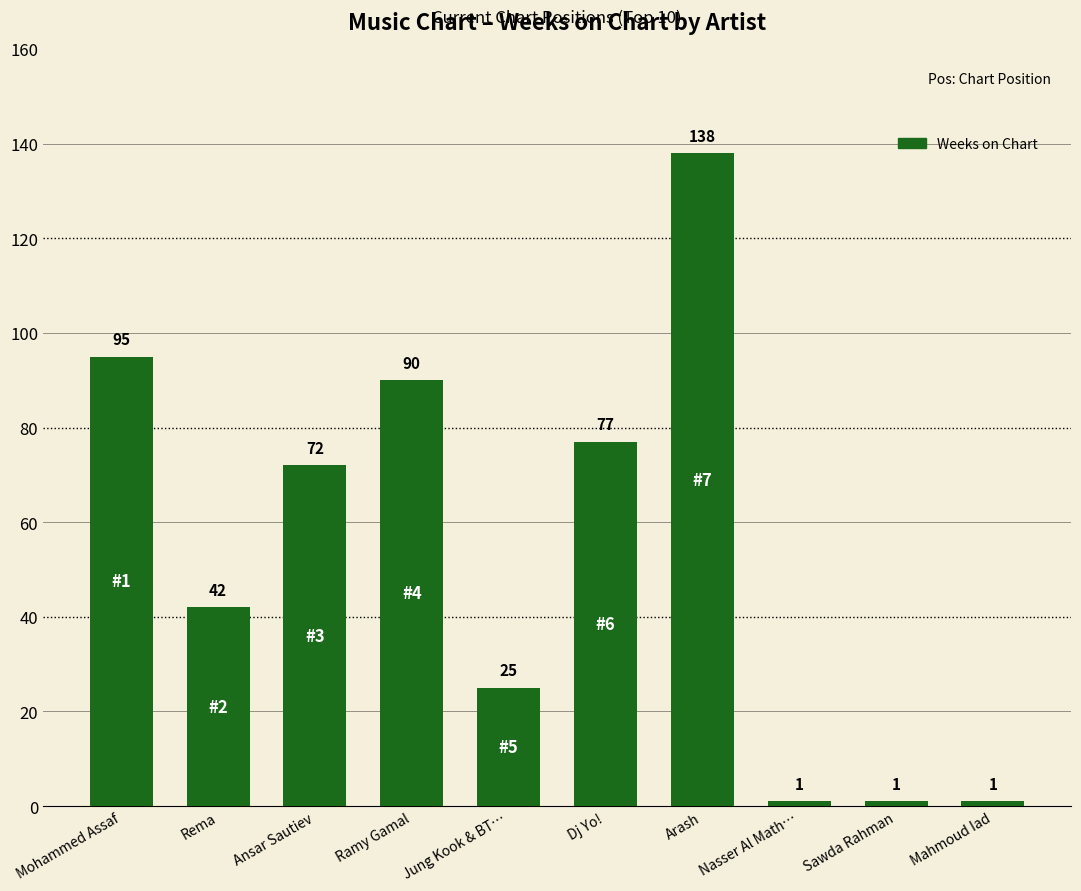

What is the maximum value shown in the chart?

138